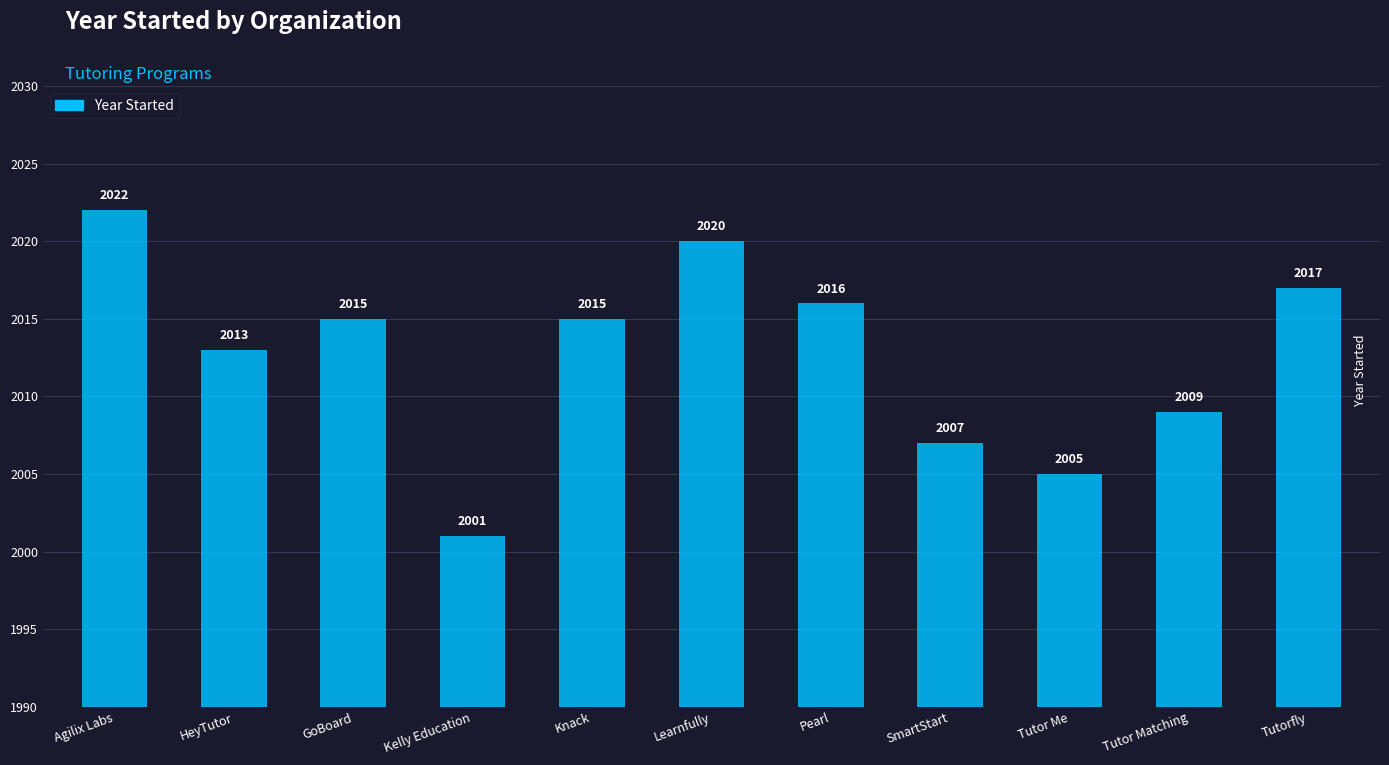

Approximately how many times larger is the value at Kelly Education compared to Knack?

1.0